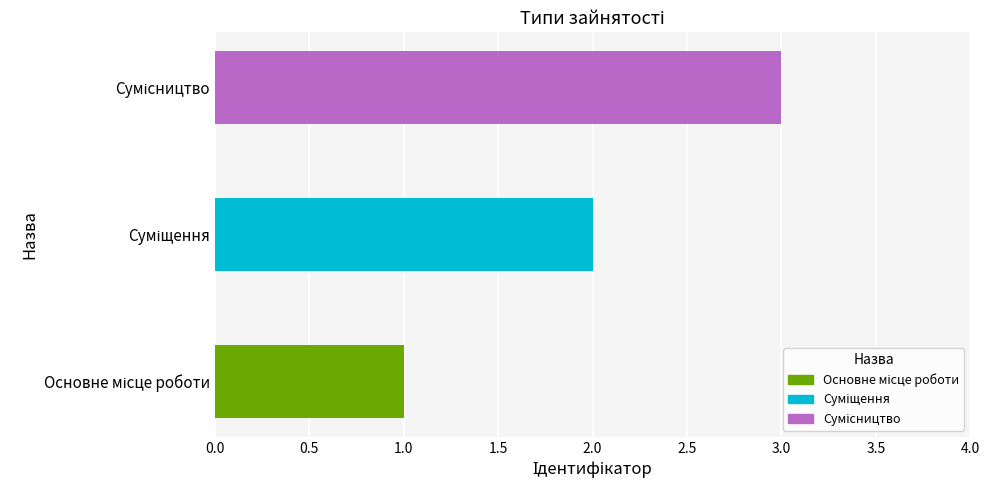

Are the bars grouped side by side (vs. stacked)?

No